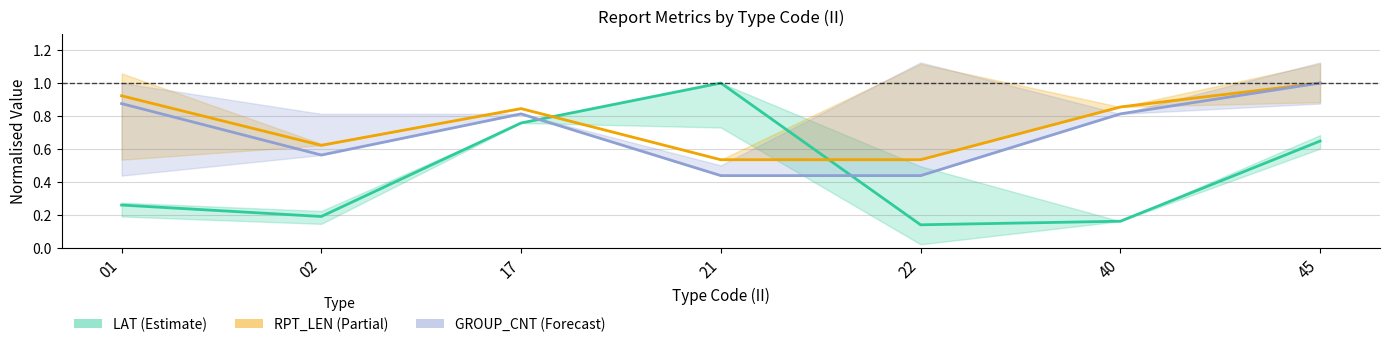

What is the sum of the RPT_LEN mean values at 01 and 22?

1.5